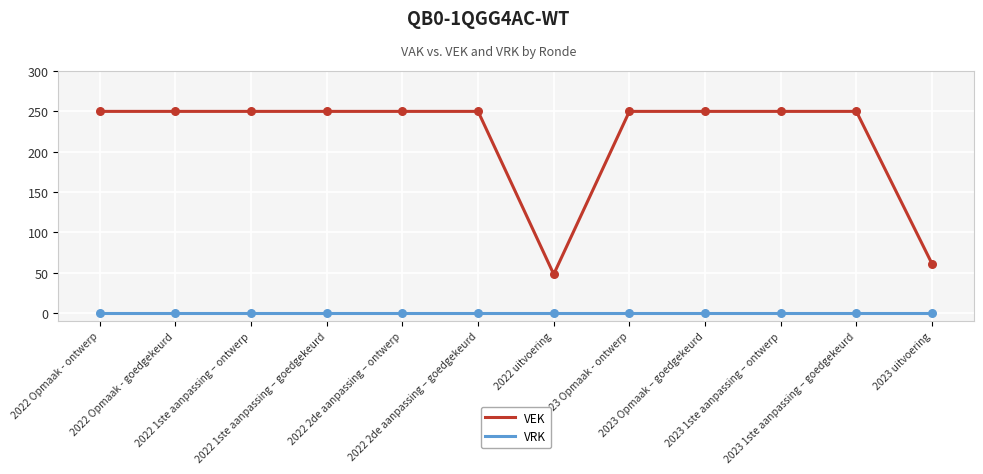

Which series has the largest range (max minus min)?

VEK